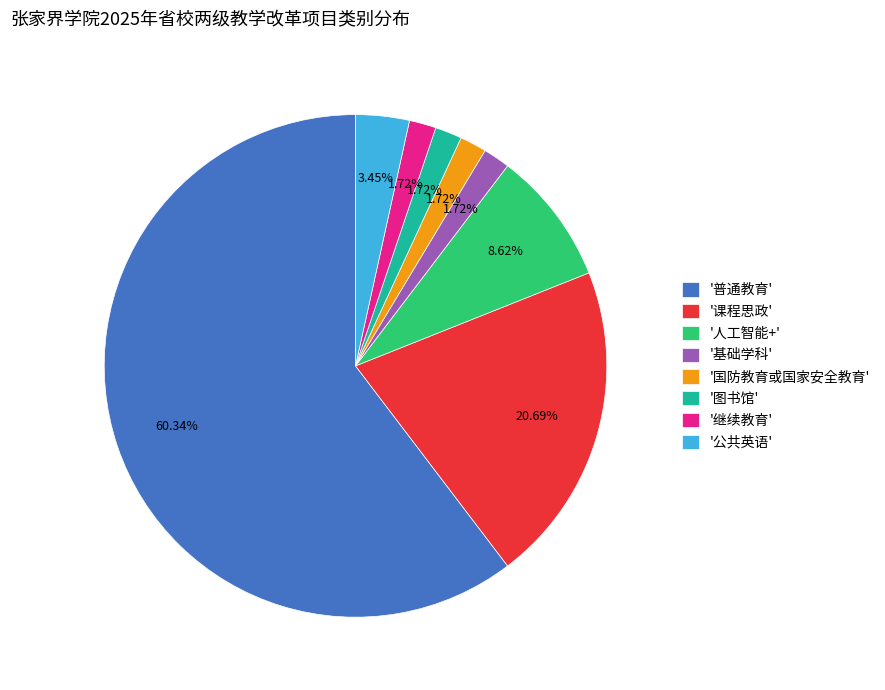

What is the ratio of the value at '人工智能+' to the value at '基础学科'?

5.0